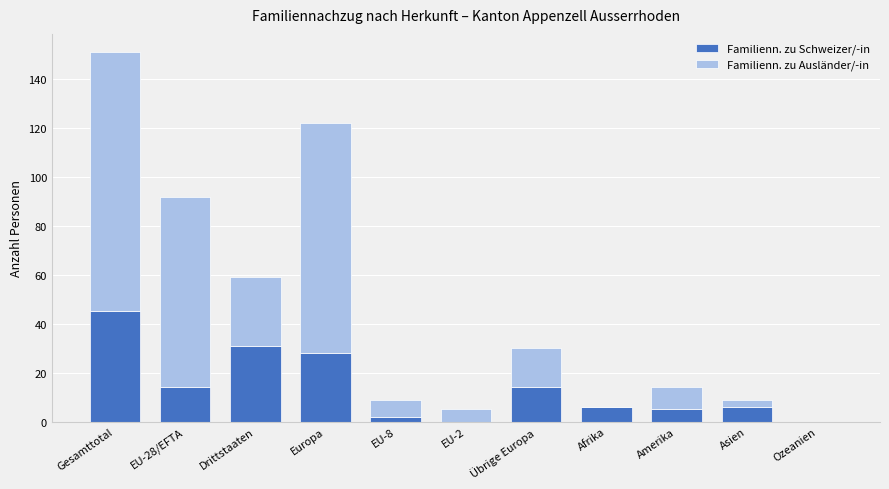

At which category is the sum across all series the highest?

Gesamttotal